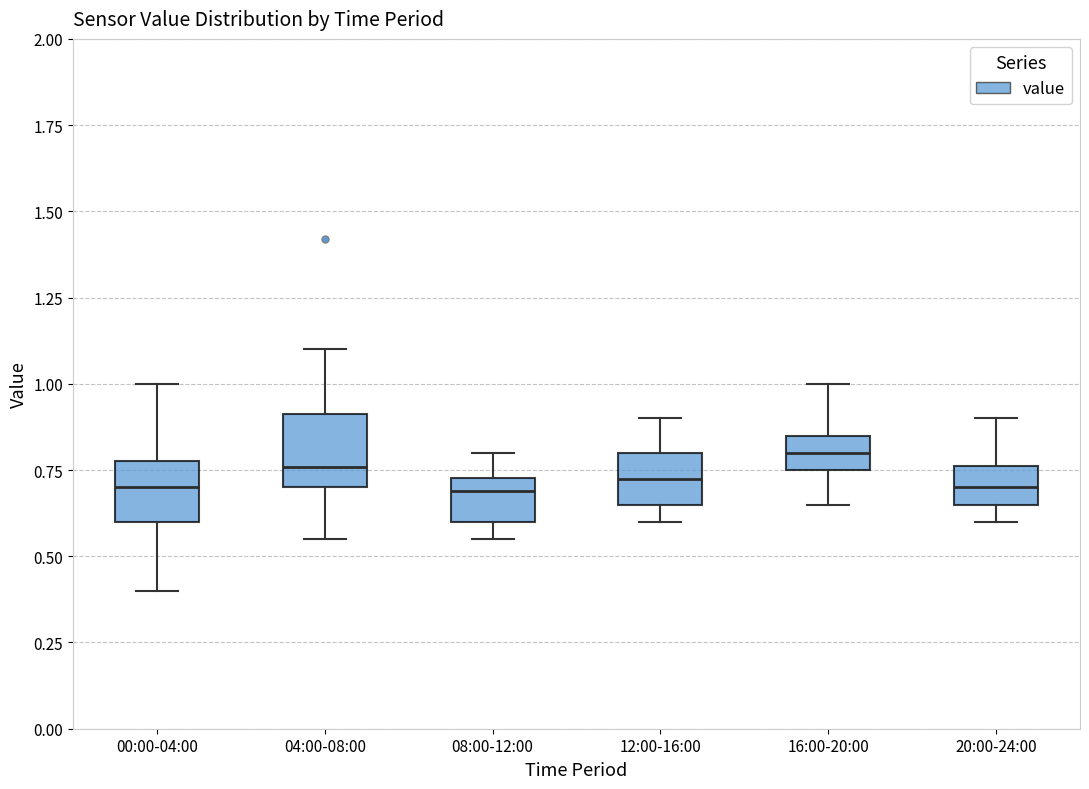

Reading left to right, transcribe this box plot: for each box, give where its median line is, the range the box spans, and where its two whiskers end, as read against the y-axis. The values are not printed on the chart, so give them approximately, as read against the axis.

00:00-04:00: median 0.70, box 0.60 to 0.80, whiskers 0.40 to 1.00
04:00-08:00: median 0.75, box 0.70 to 0.90, whiskers 0.55 to 1.10
08:00-12:00: median 0.70, box 0.60 to 0.75, whiskers 0.55 to 0.80
12:00-16:00: median 0.75, box 0.65 to 0.80, whiskers 0.60 to 0.90
16:00-20:00: median 0.80, box 0.75 to 0.85, whiskers 0.65 to 1.00
20:00-24:00: median 0.70, box 0.65 to 0.75, whiskers 0.60 to 0.90